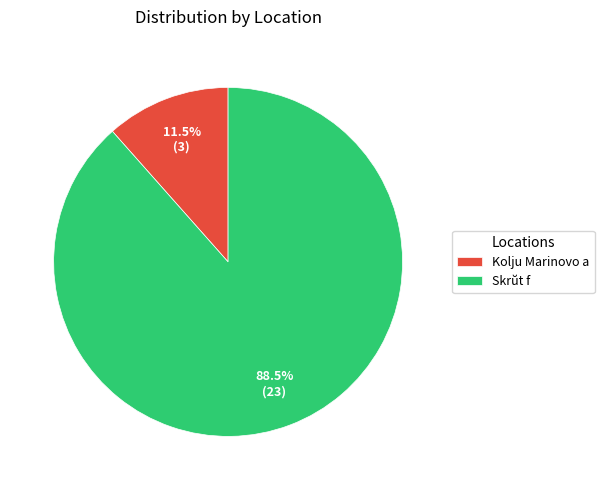

Rank the categories by value from lowest to highest.

Kolju Marinovo a, Skrŭt f